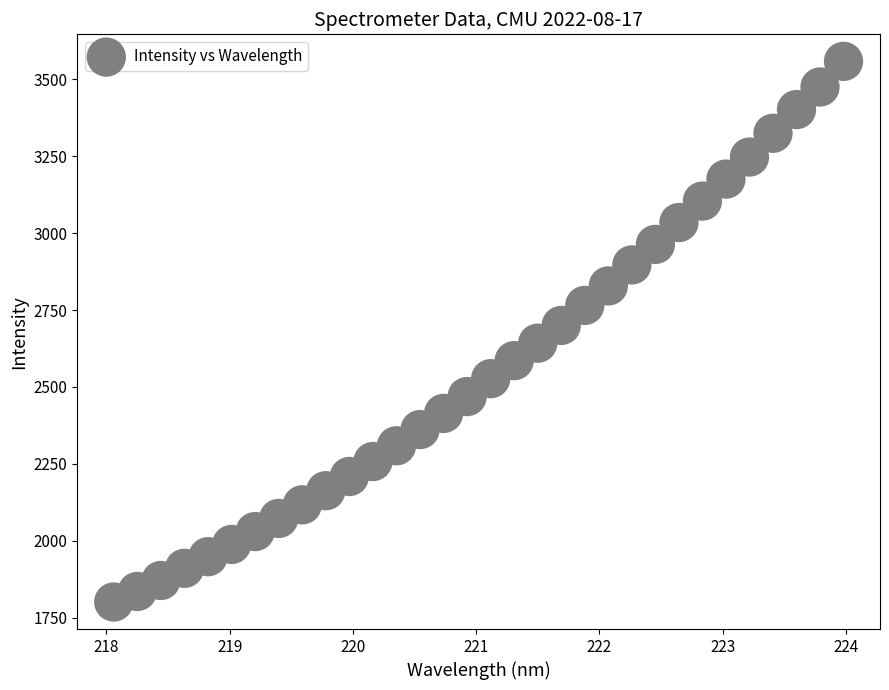

What is the range of Y values (max minus min)?

1757.5